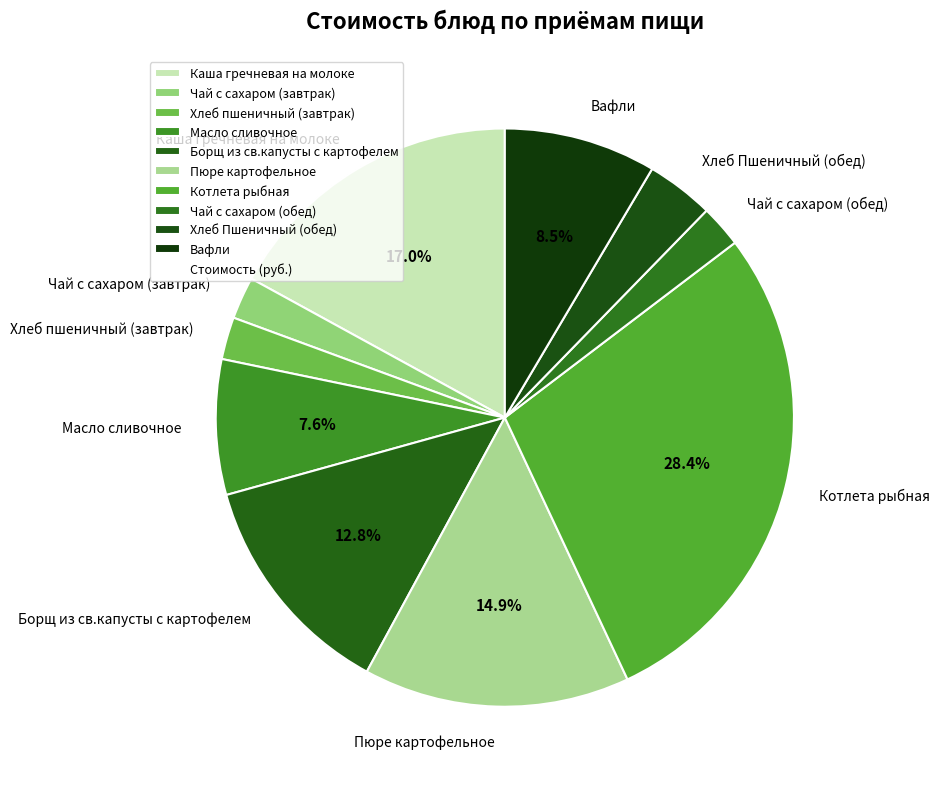

Which category has the biggest portion of the pie?

Котлета рыбная